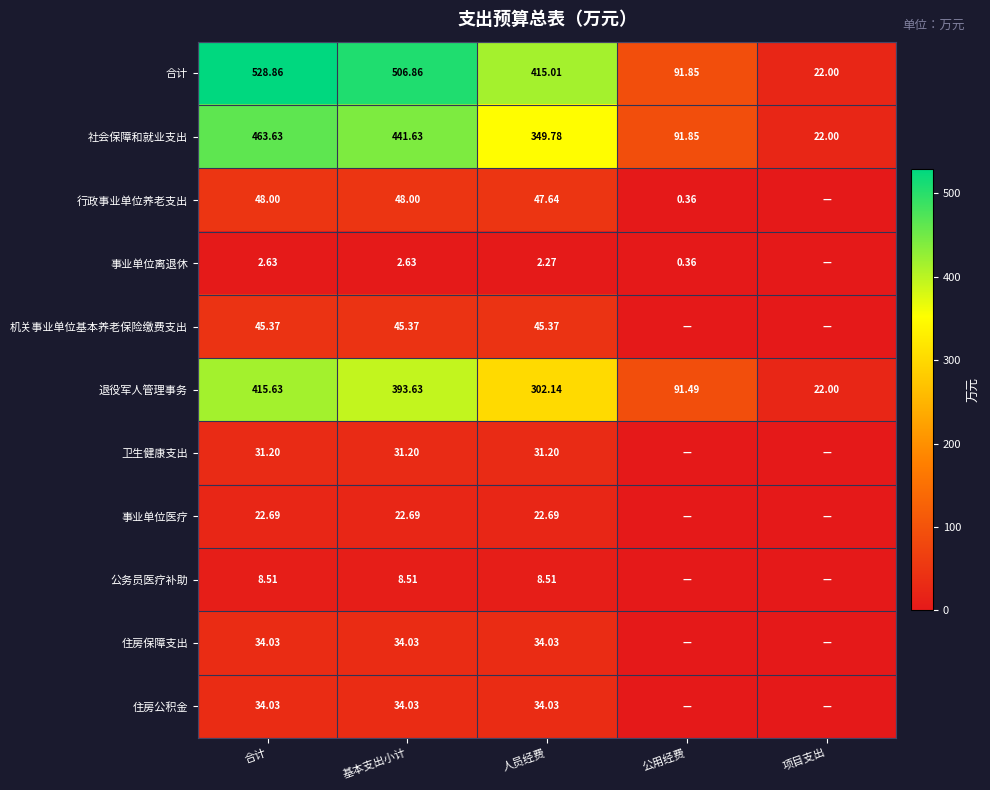

What is the difference between the maximum and minimum values in the 社会保障和就业支出 series?

441.6